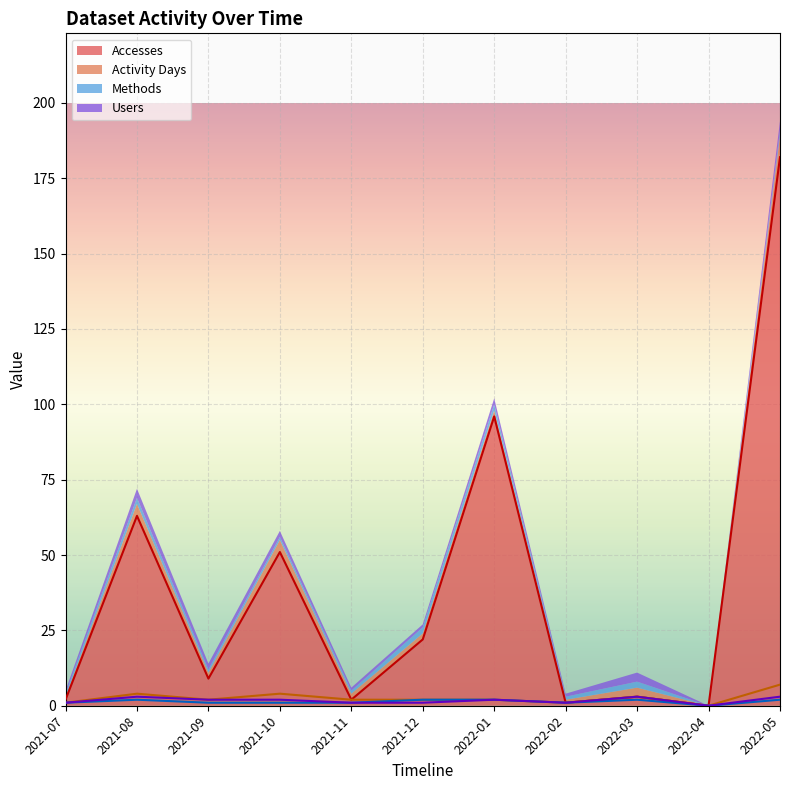

At which category is the sum across all series the highest?

2022-05